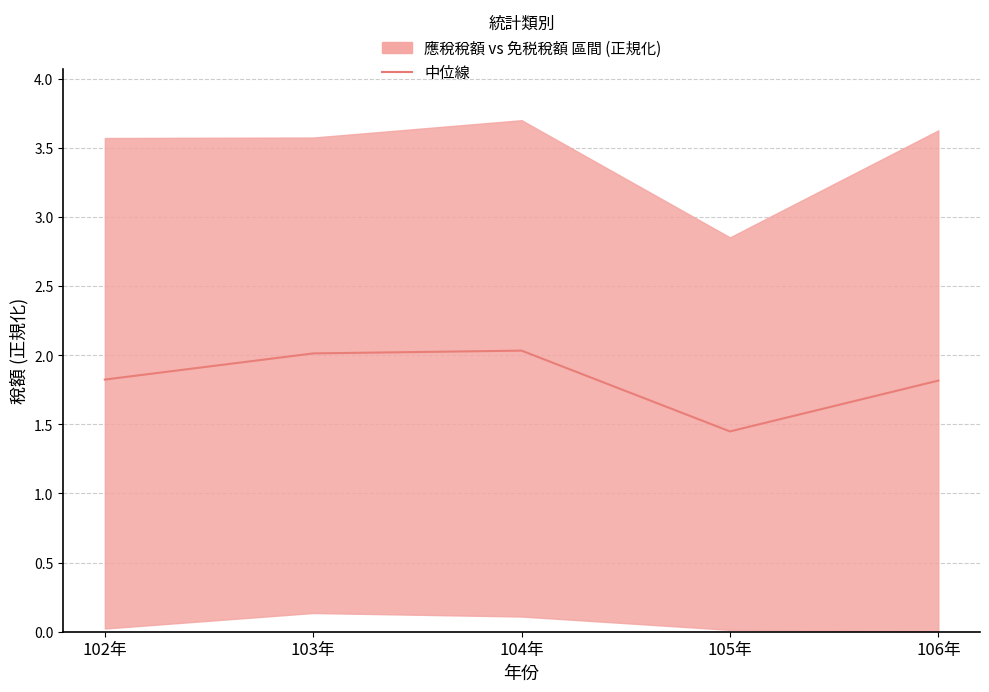

Between 104年 and 102年, which is larger?

104年